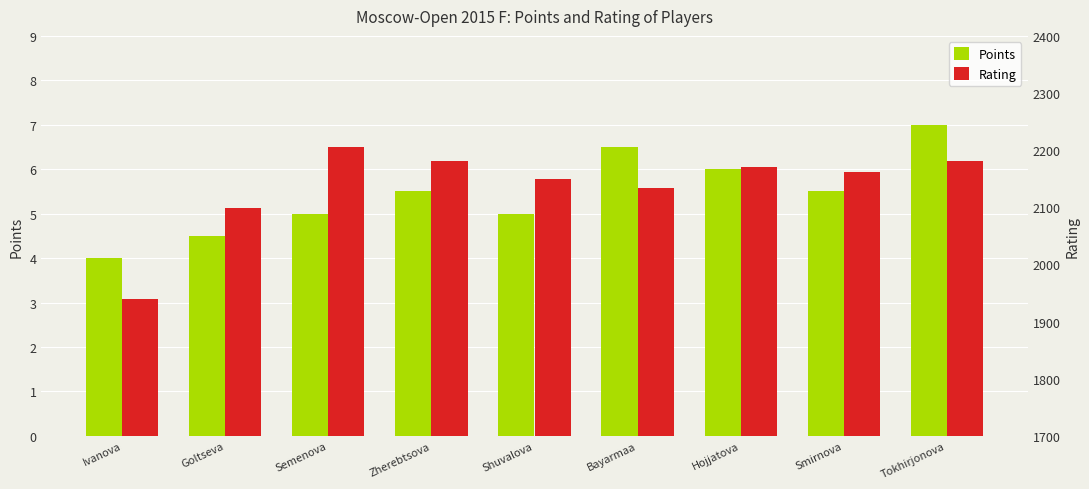

What position from the left is Tokhirjonova?

9